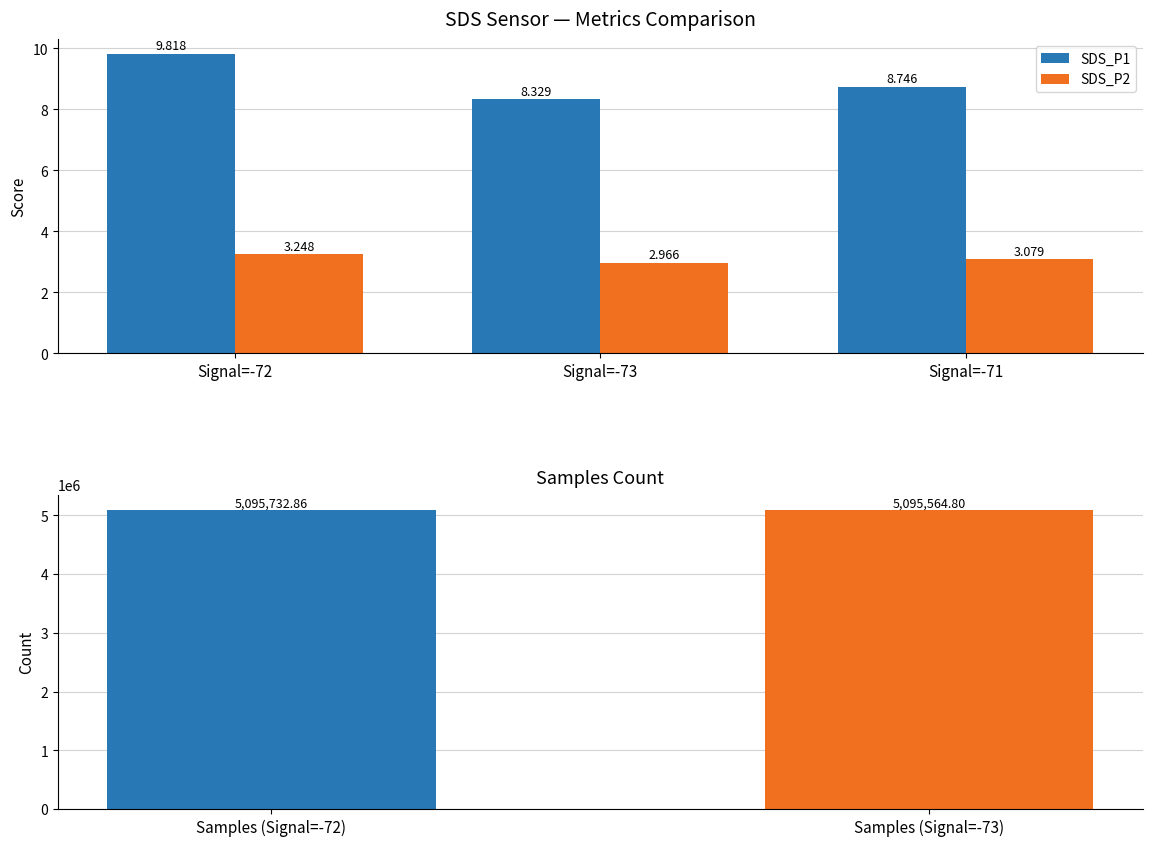

Is the value of SDS_P1 at Signal=-71 greater than the value of SDS_P2 at Signal=-73?

Yes